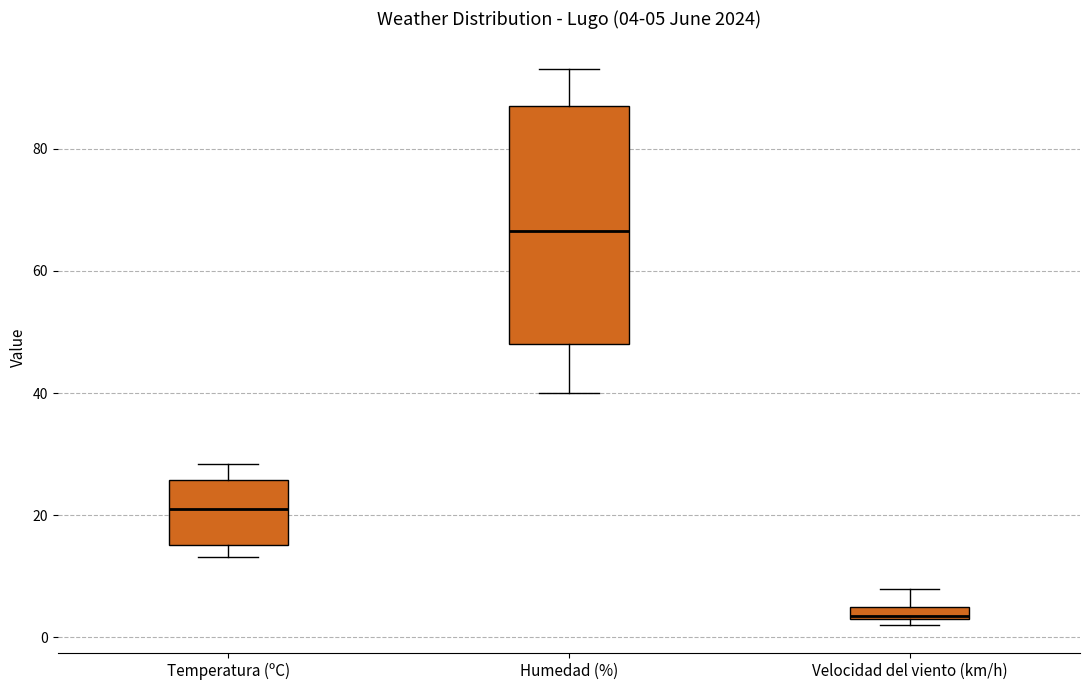

Comparing the boxes themselves (not the whiskers), which one is the tallest?

Humedad (%)